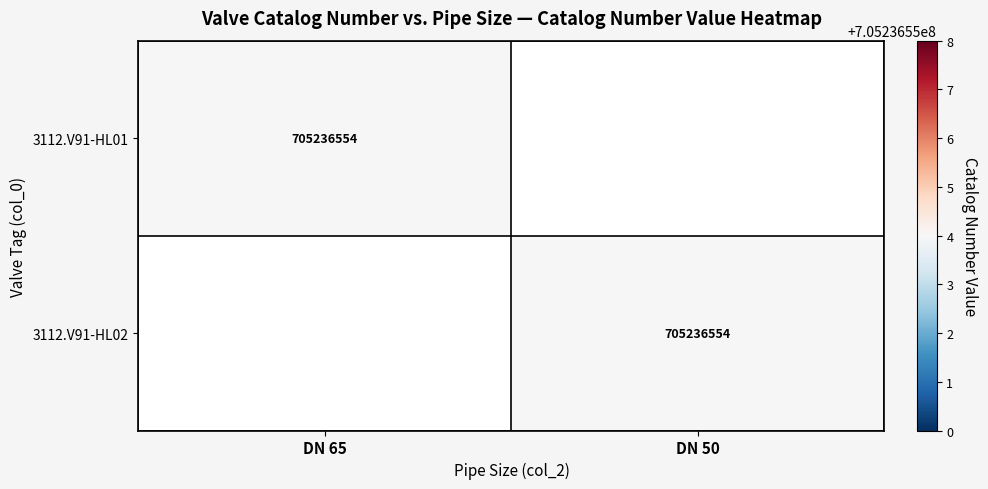

Is it true that 3112.V91-HL02 equals 1054774958 at DN 50?

False